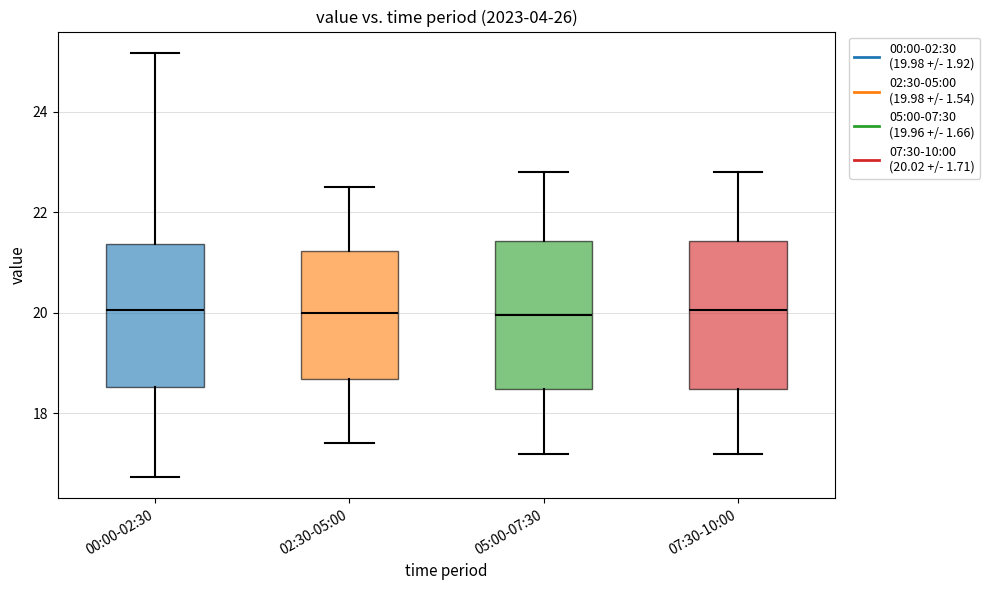

Reading left to right, transcribe this box plot: for each box, give where its median line is, the range the box spans, and where its two whiskers end, as read against the y-axis. The values are not printed on the chart, so give them approximately, as read against the axis.

00:00-02:30: median 20.0, box 18.6 to 21.4, whiskers 16.8 to 25.2
02:30-05:00: median 20.0, box 18.6 to 21.2, whiskers 17.4 to 22.6
05:00-07:30: median 20.0, box 18.4 to 21.4, whiskers 17.2 to 22.8
07:30-10:00: median 20.0, box 18.4 to 21.4, whiskers 17.2 to 22.8